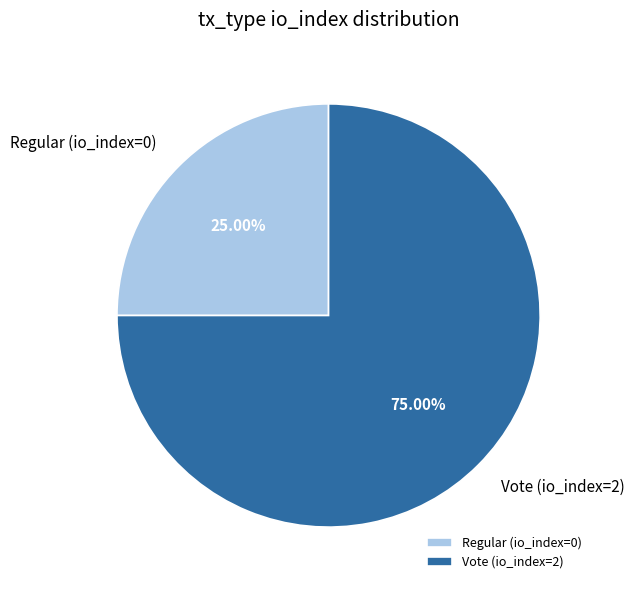

To the nearest percent, what is the combined percentage of Vote (io_index=2) and Regular (io_index=0)?

100%